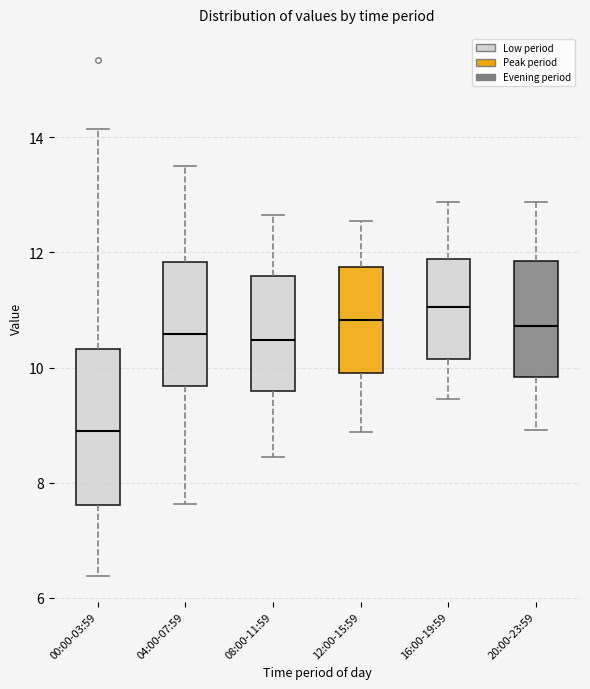

Where does the lower whisker of the box for 20:00-23:59 end on the y-axis? The values are not printed on the chart, so give them approximately, as read against the axis.

9.0